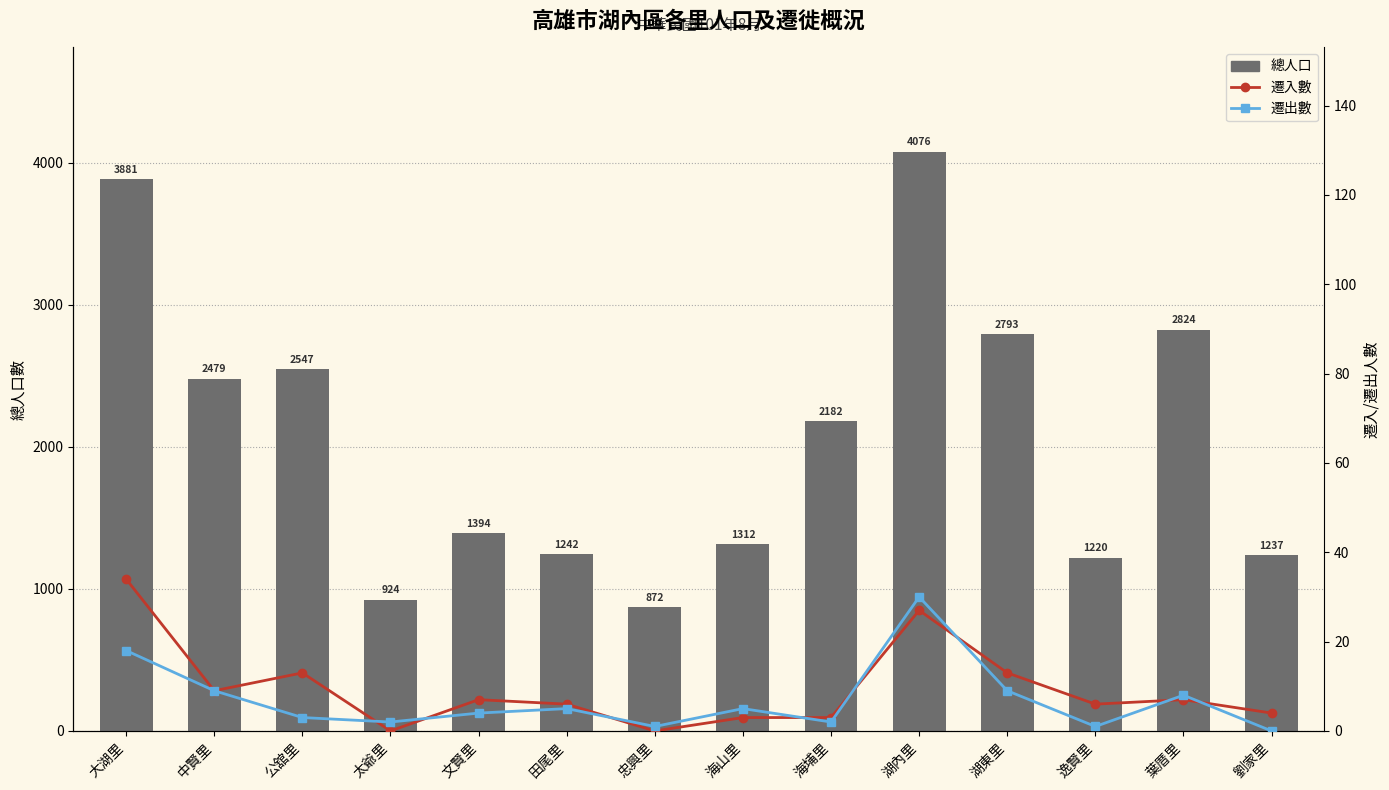

What is the label of the 12th bar from the left?

逸賢里